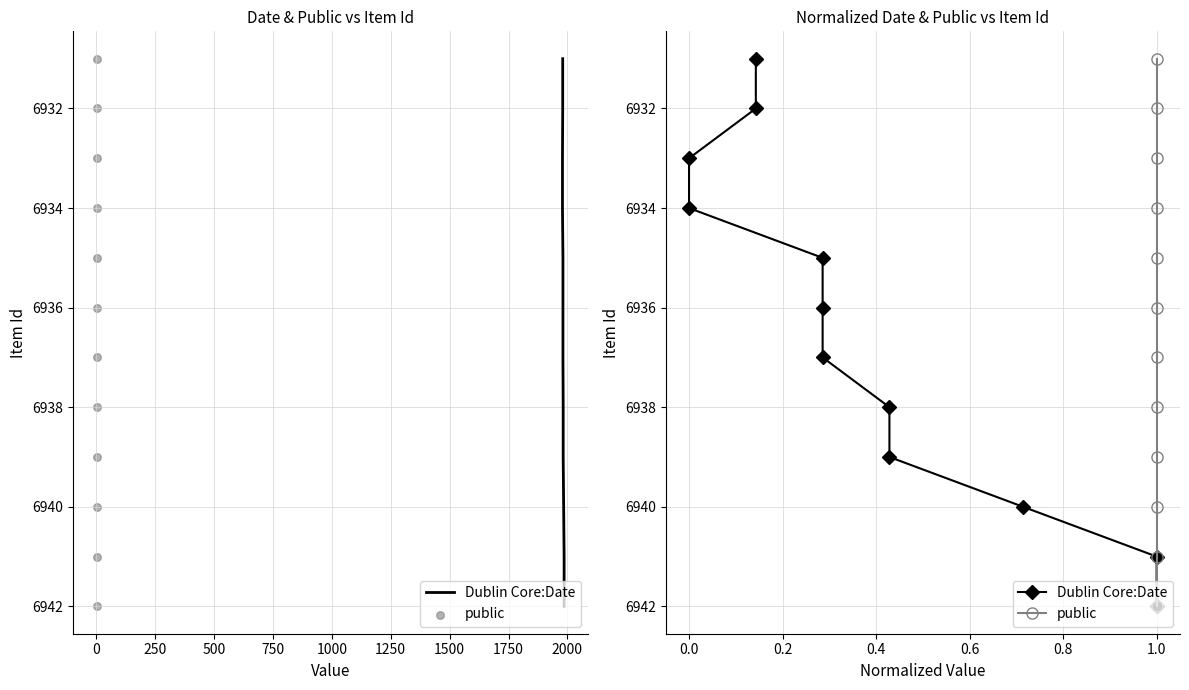

What is the total value across all series at 1500?

13876